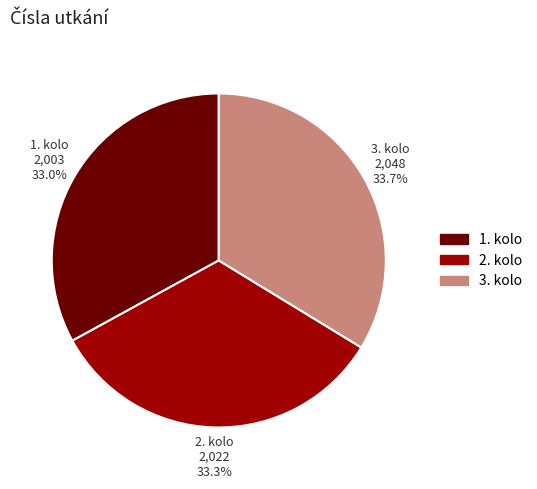

What percentage is NOT represented by 2. kolo?

66.7%